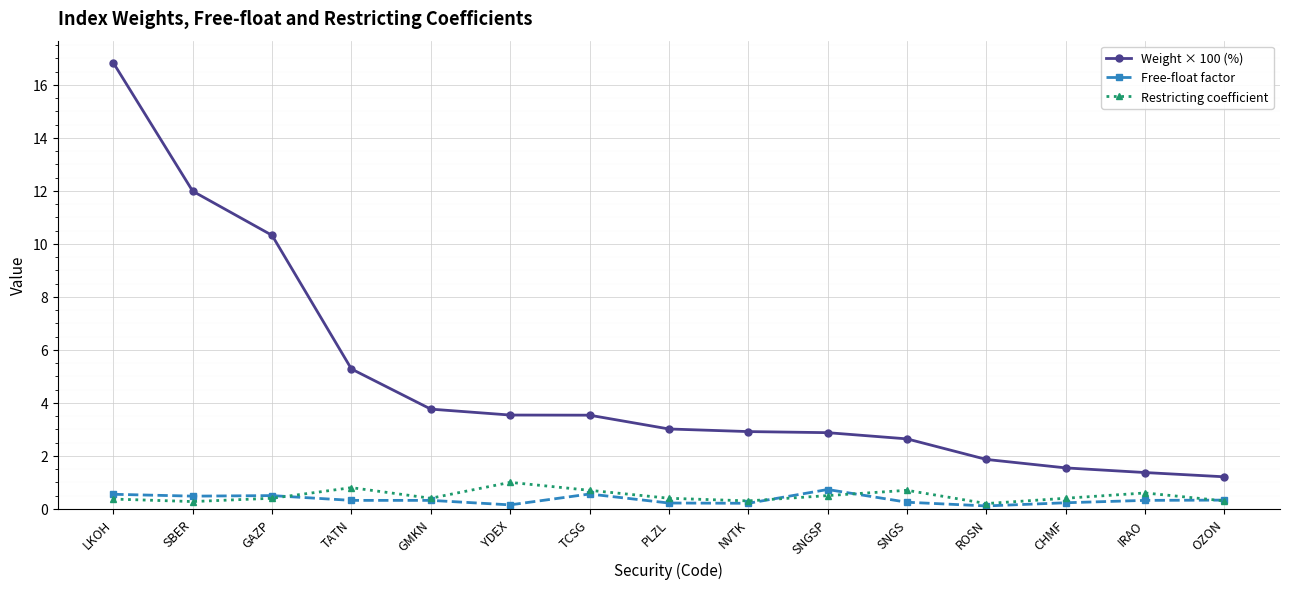

What is the difference between the maximum and minimum values in the Free-float factor series?

0.6